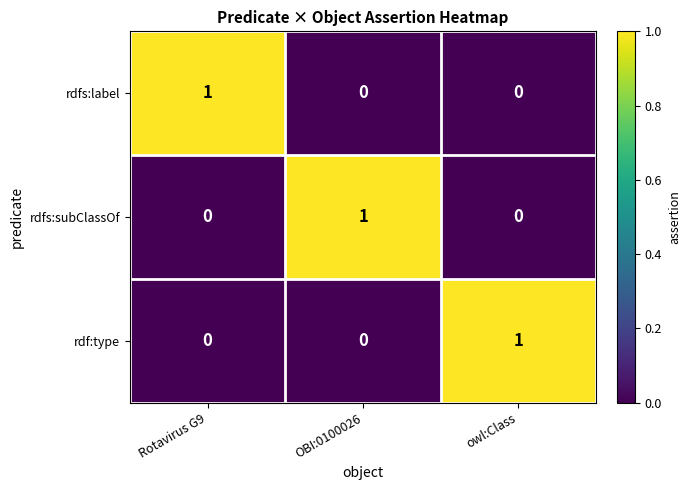

At how many categories does at least one series exceed 0?

3